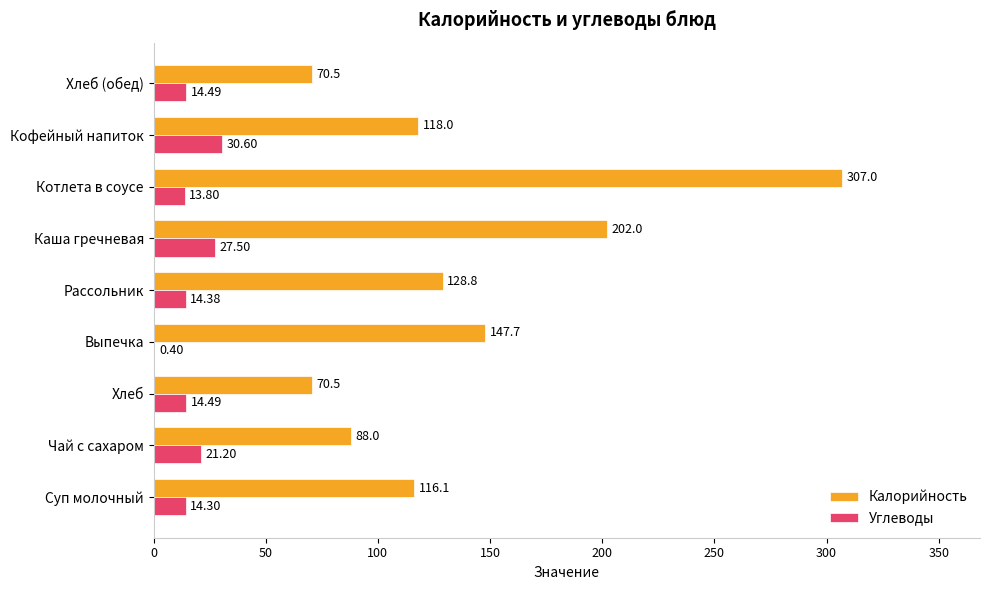

What is the sum of the Калорийность values at Суп молочный and Котлета в соусе?

423.1